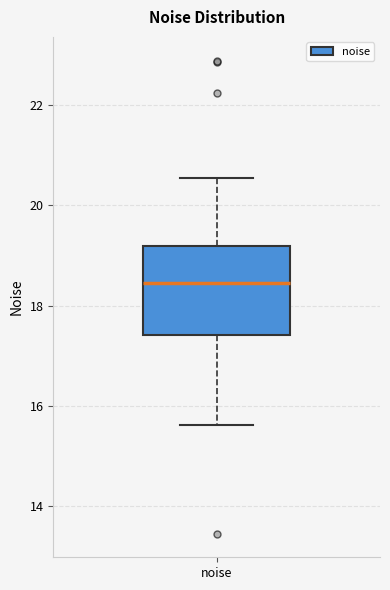

Where does the upper whisker of the box for noise end on the y-axis? The values are not printed on the chart, so give them approximately, as read against the axis.

20.6